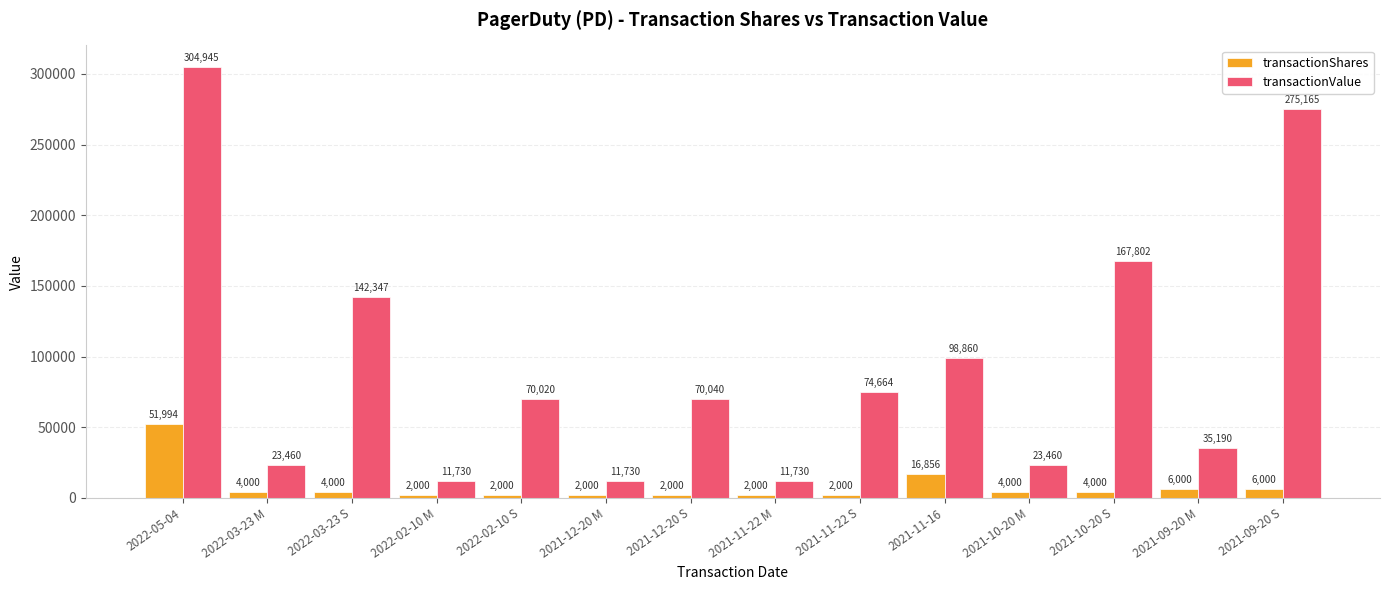

Is the value of transactionShares at 2021-09-20 M greater than the value of transactionValue at 2022-02-10 S?

No